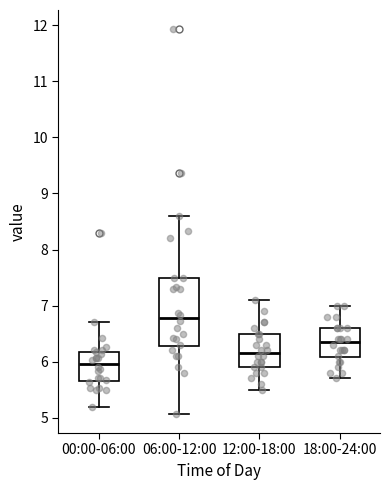

Reading left to right, read every box against the y-axis: the position of its median line, the range the box covers, and the ends of its whiskers. The values are not printed on the chart, so give them approximately, as read against the axis.

00:00-06:00: median 6.0, box 5.7 to 6.2, whiskers 5.2 to 6.7
06:00-12:00: median 6.8, box 6.3 to 7.5, whiskers 5.1 to 8.6
12:00-18:00: median 6.2, box 5.9 to 6.5, whiskers 5.5 to 7.1
18:00-24:00: median 6.4, box 6.1 to 6.6, whiskers 5.7 to 7.0